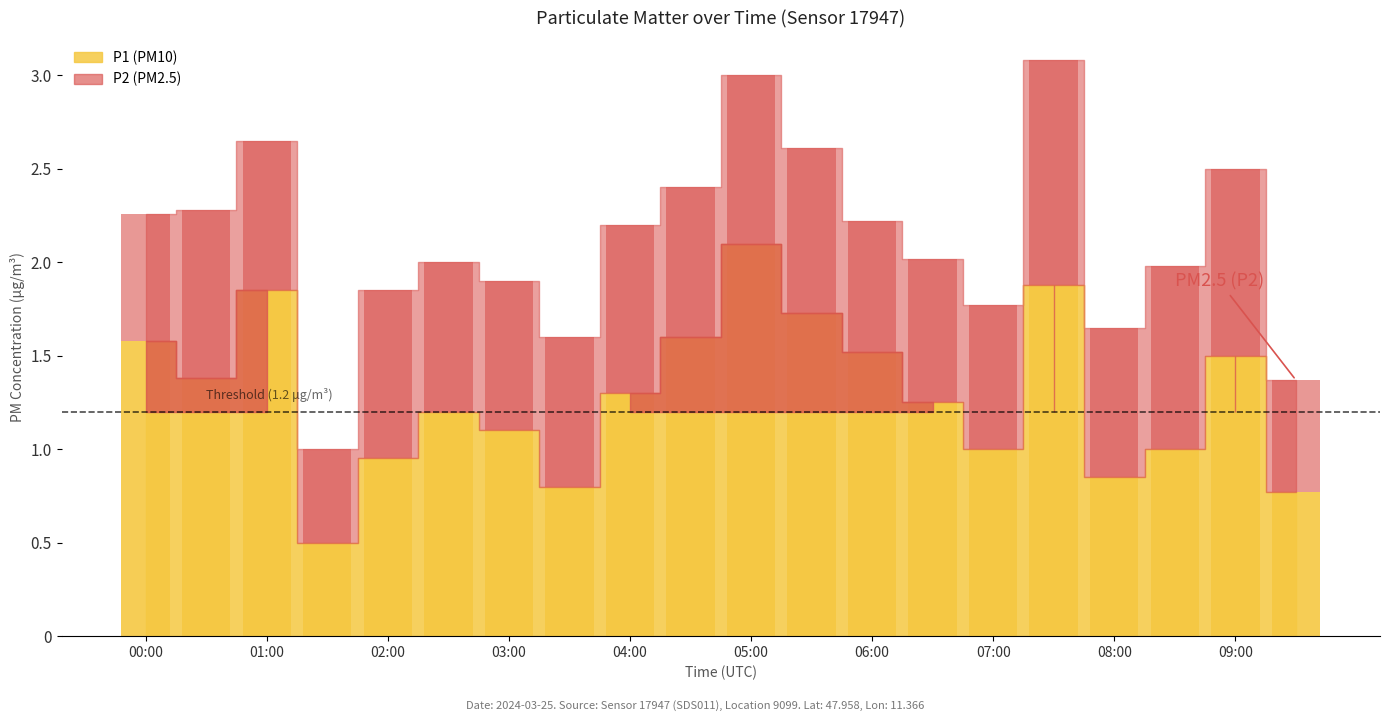

How many bars are there in total?

40